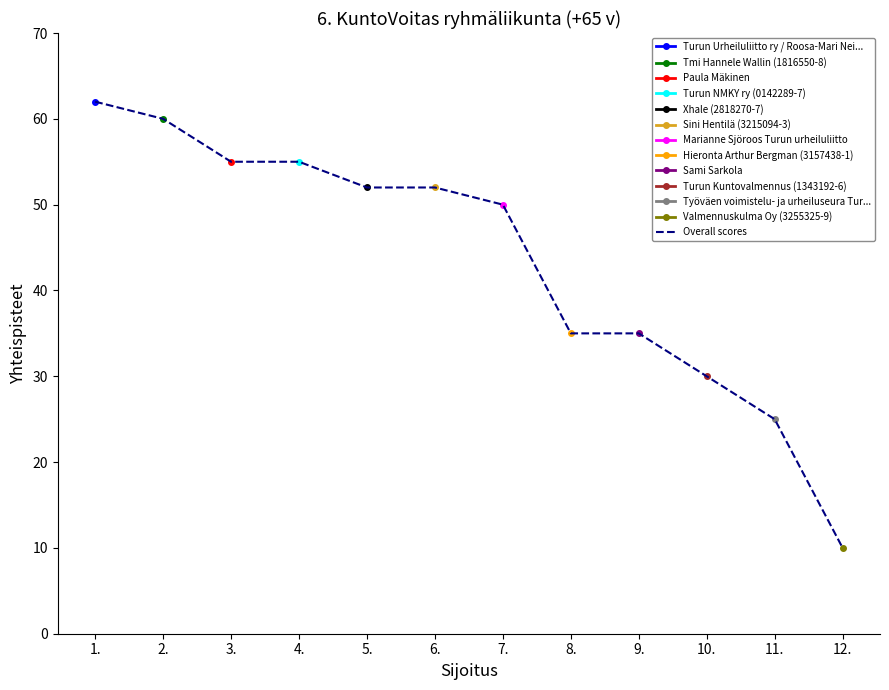

Which has a higher value, 10. or 3.?

3.